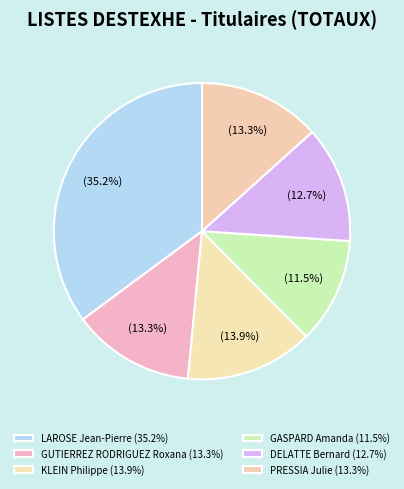

How many slices are in this pie chart?

6